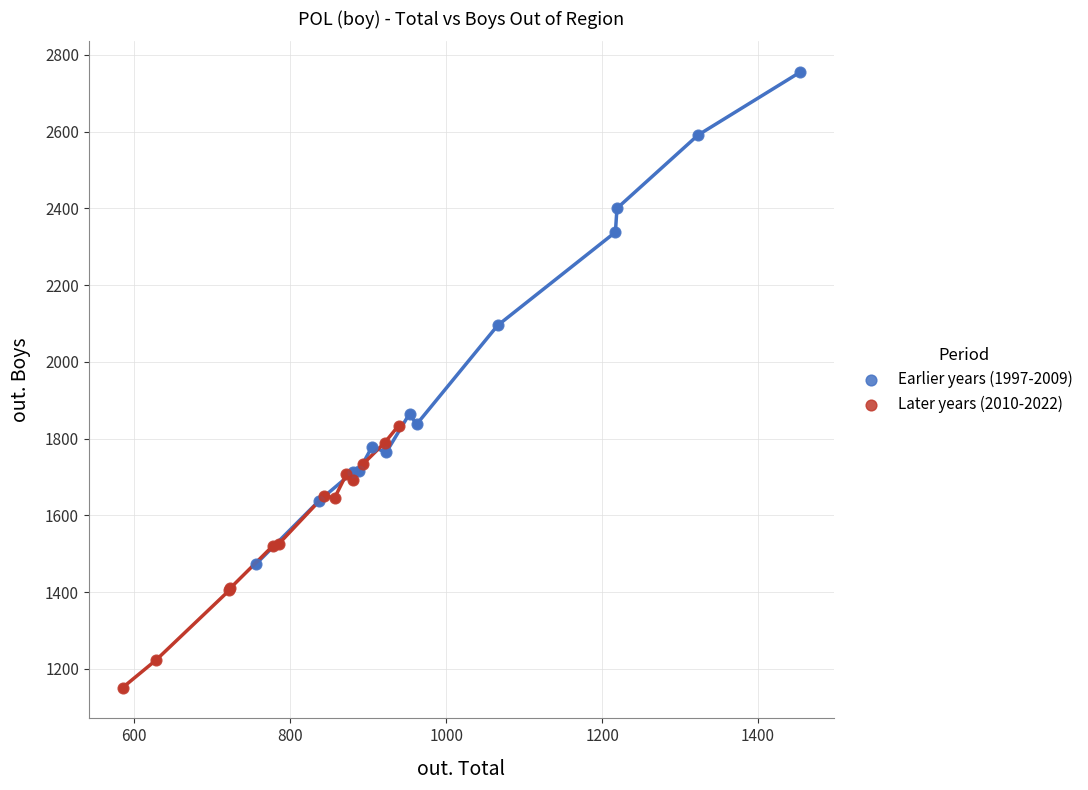

Which series has the widest spread of Y values?

Earlier years (1997-2009)